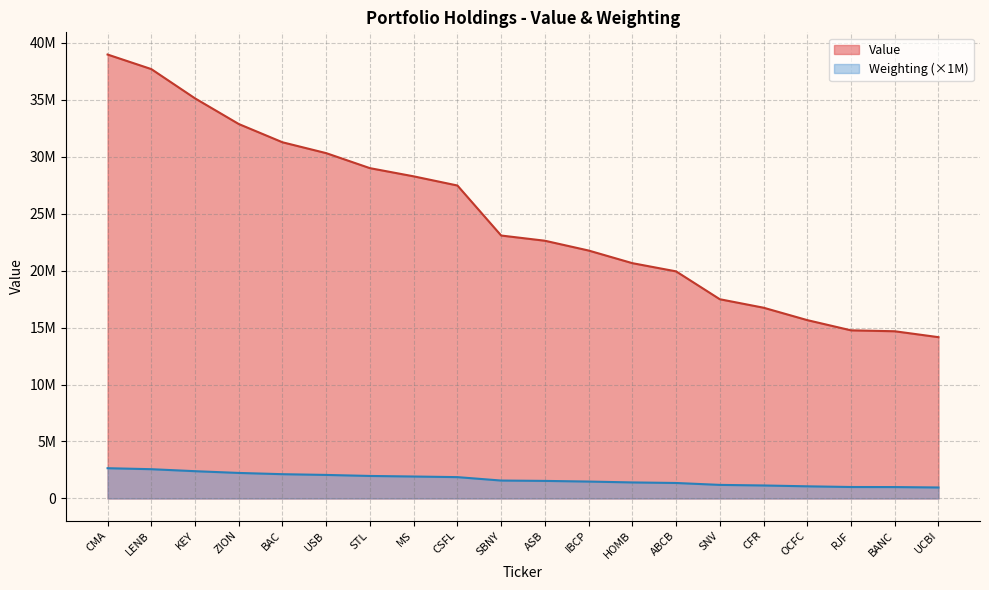

What is the value of the Weighting point at the 16th from the left?

1141000.0